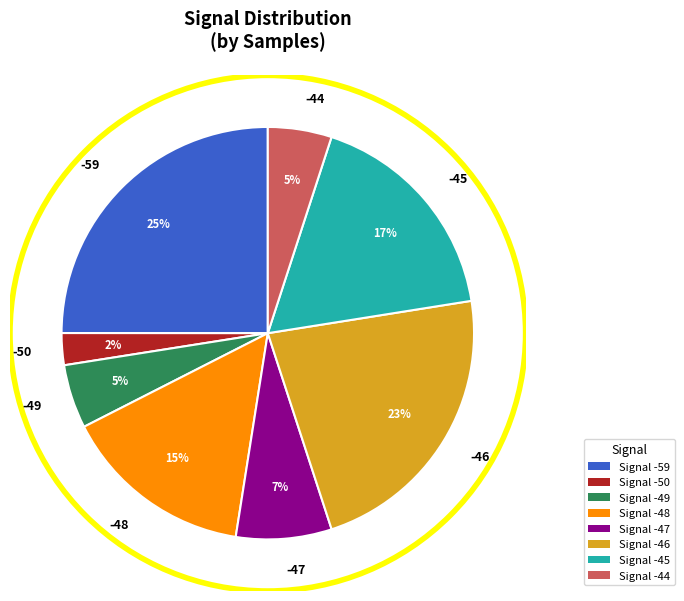

What is the ratio of the value at -48 to the value at -45?

0.9